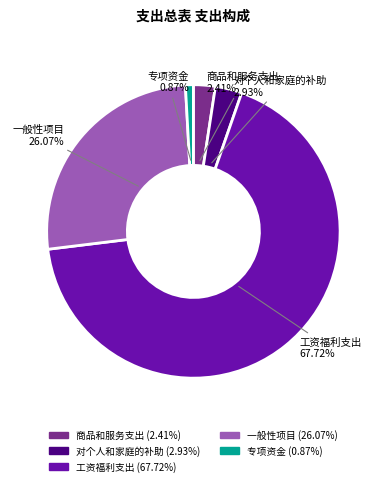

Rank the categories by value from highest to lowest.

工资福利支出, 一般性项目, 对个人和家庭的补助, 商品和服务支出, 专项资金